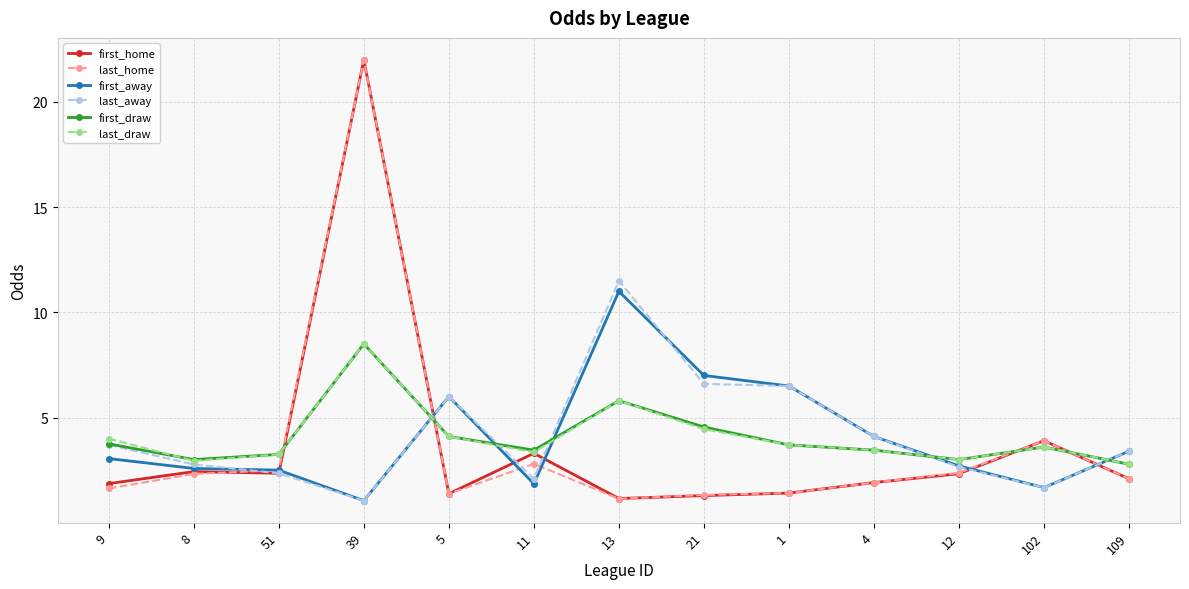

What is the difference between the highest and lowest values at 109?

1.3